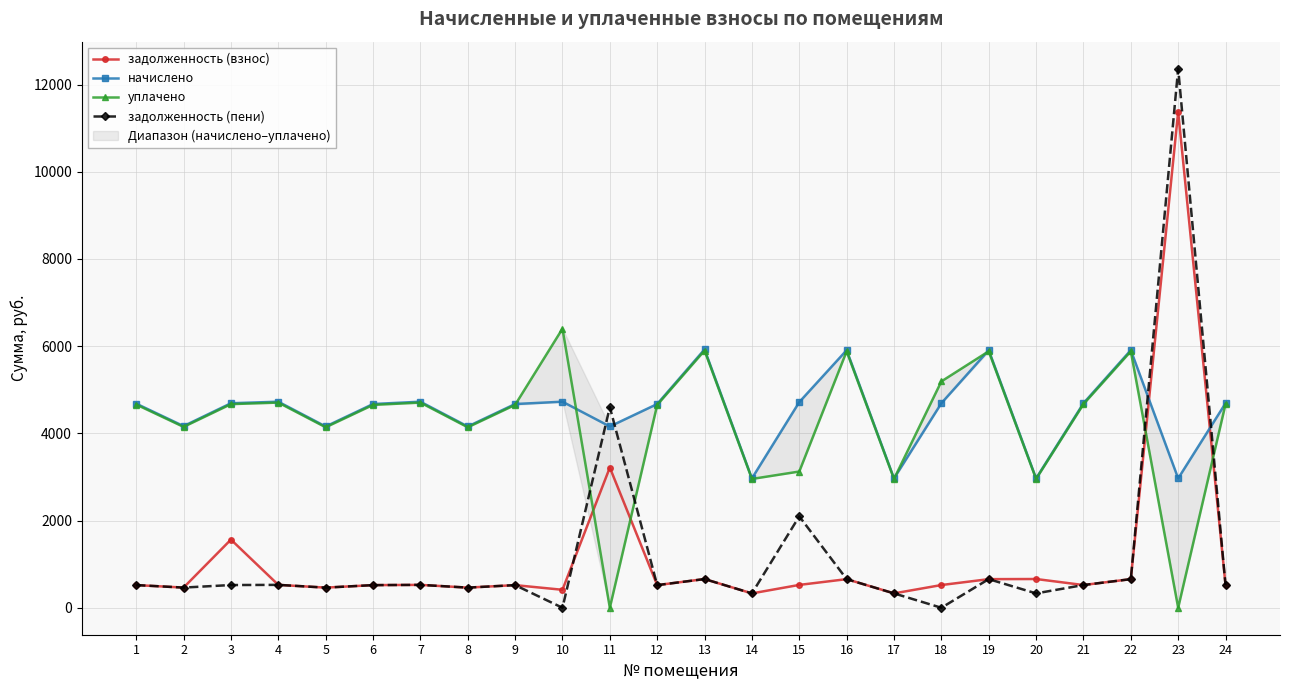

The начислено series shows 4690.3 at 3. True or false?

True